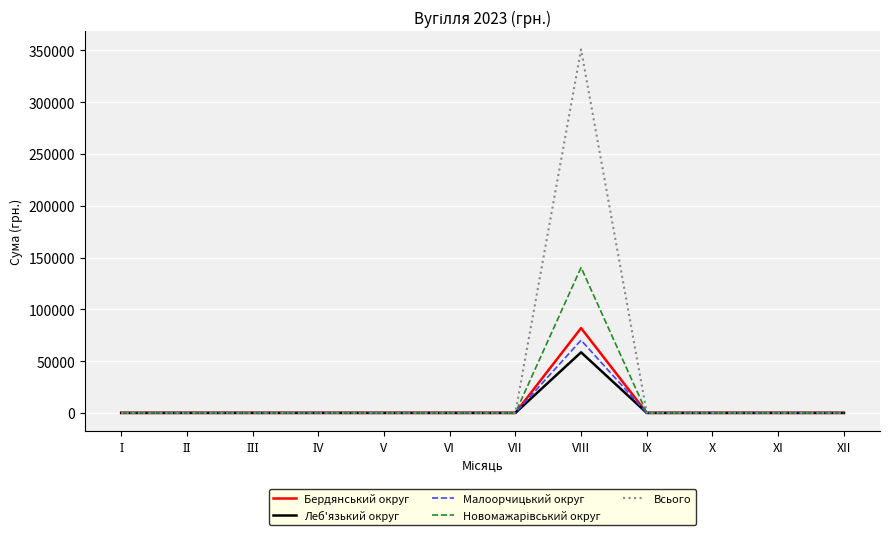

Which category has the highest value across all series?

VIII